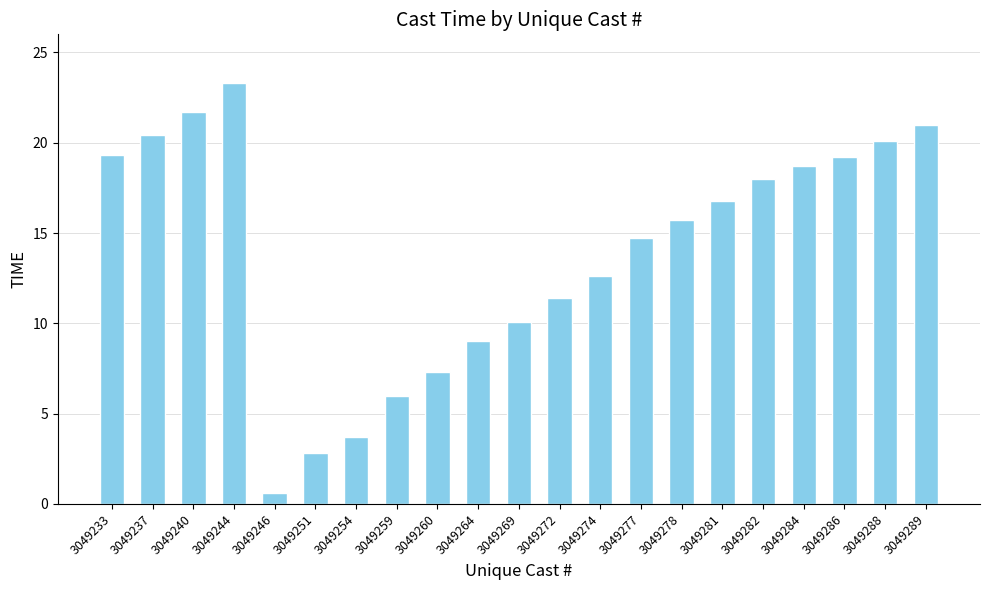

What is the sum of the values at 3049272 and 3049288?

31.5